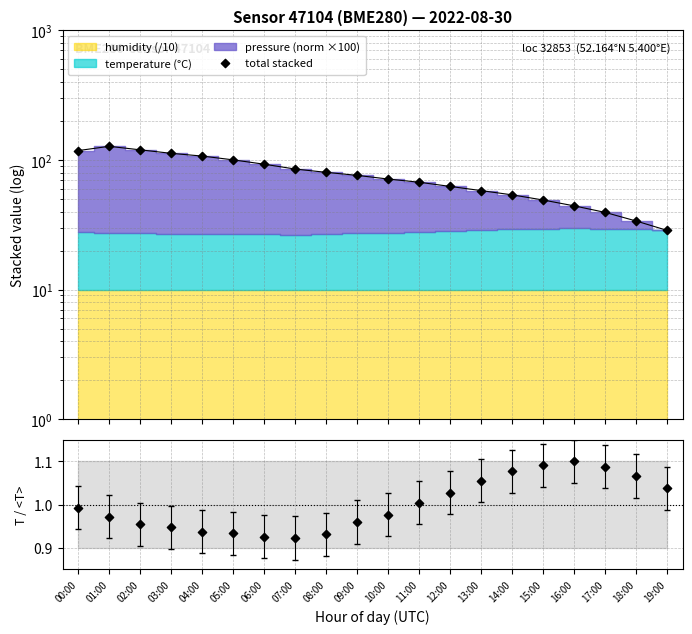

Which series reaches the minimum Y coordinate?

T / <T>